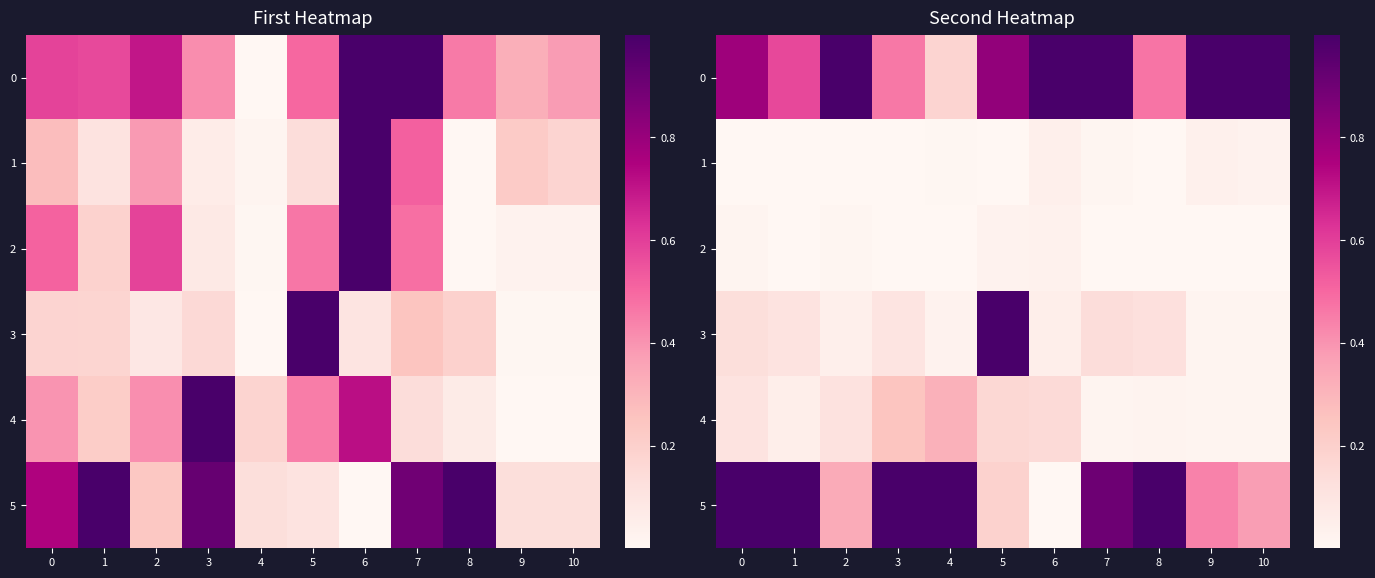

List the series in order of their peak value, highest first.

0, 3, 5, 4, 1, 2